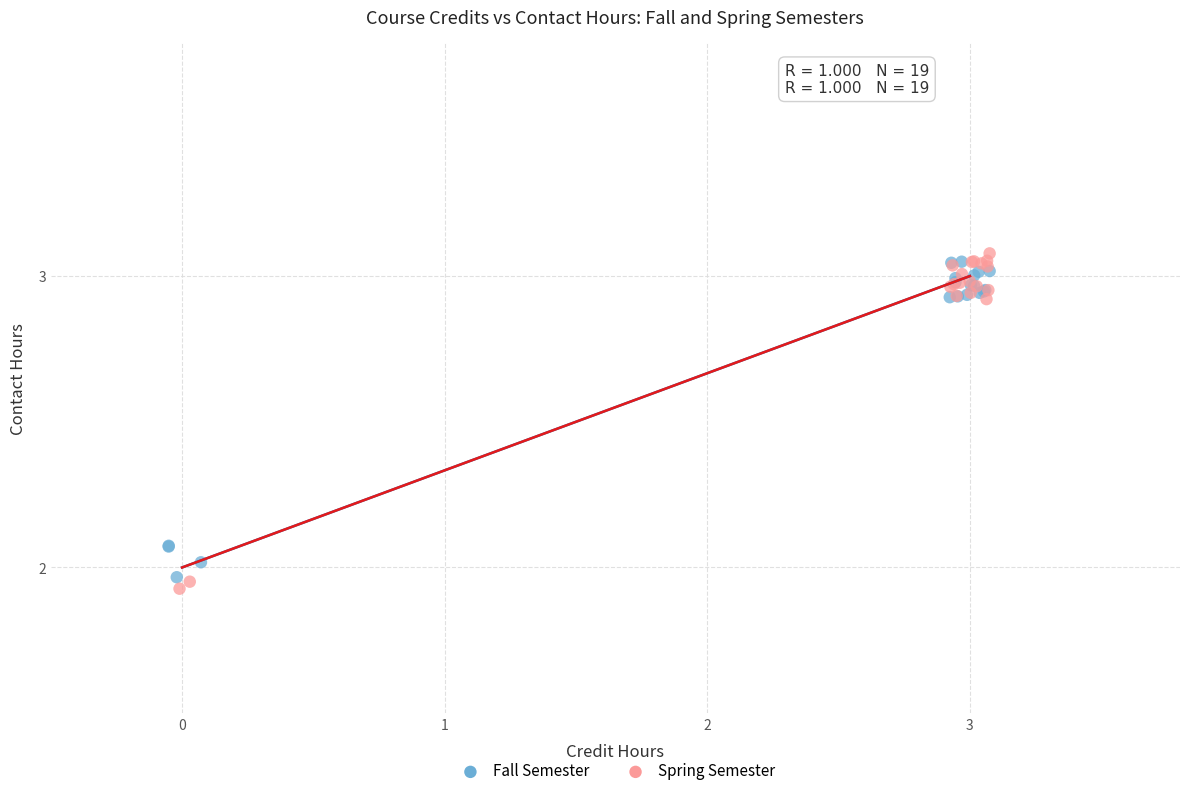

Which series has the largest Y range (max minus min)?

Spring Semester